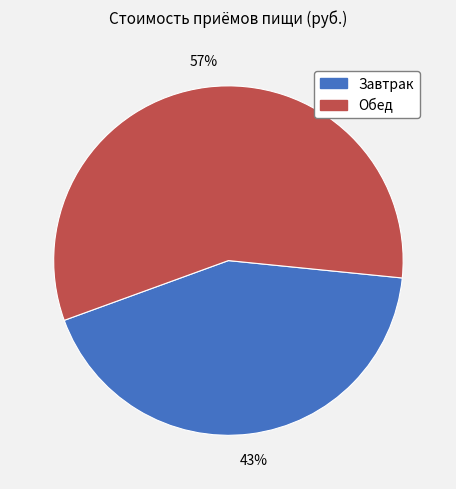

Is there a majority slice in this chart?

Yes